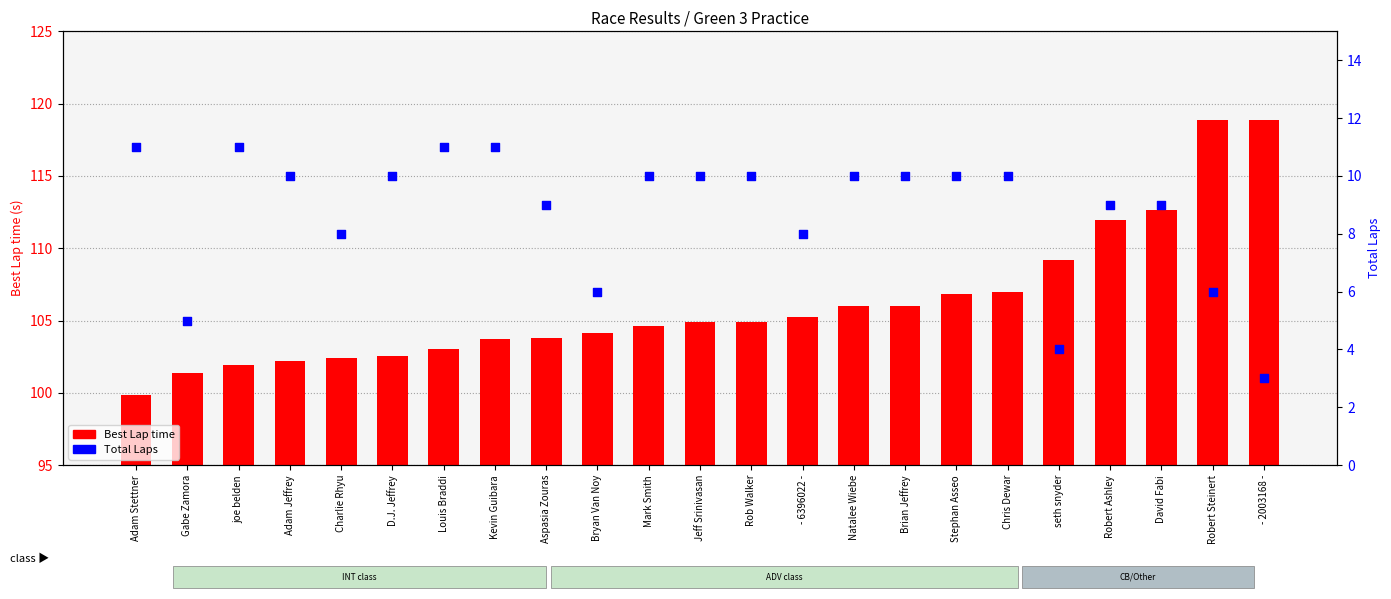

Is the value of Best Lap time at Chris Dewar greater than the value of Total Laps at Jeff Srinivasan?

Yes